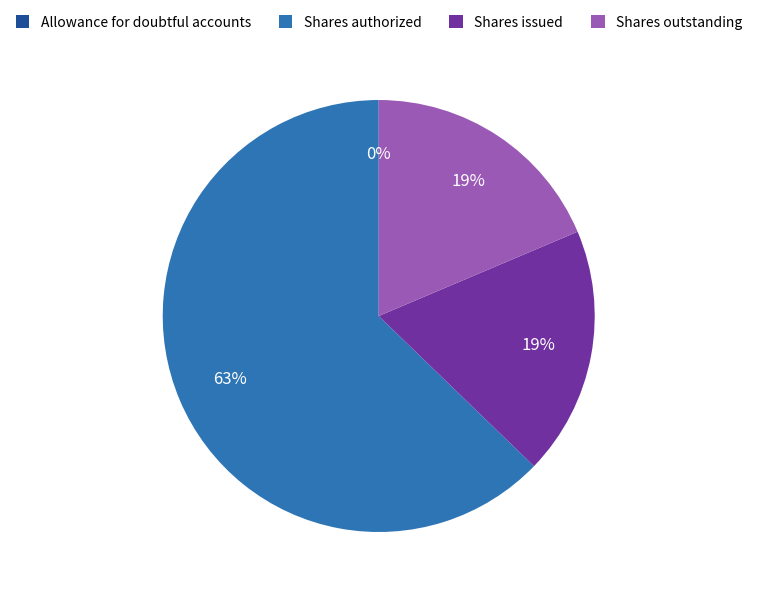

Which slice is the largest?

Common stock, shares authorized